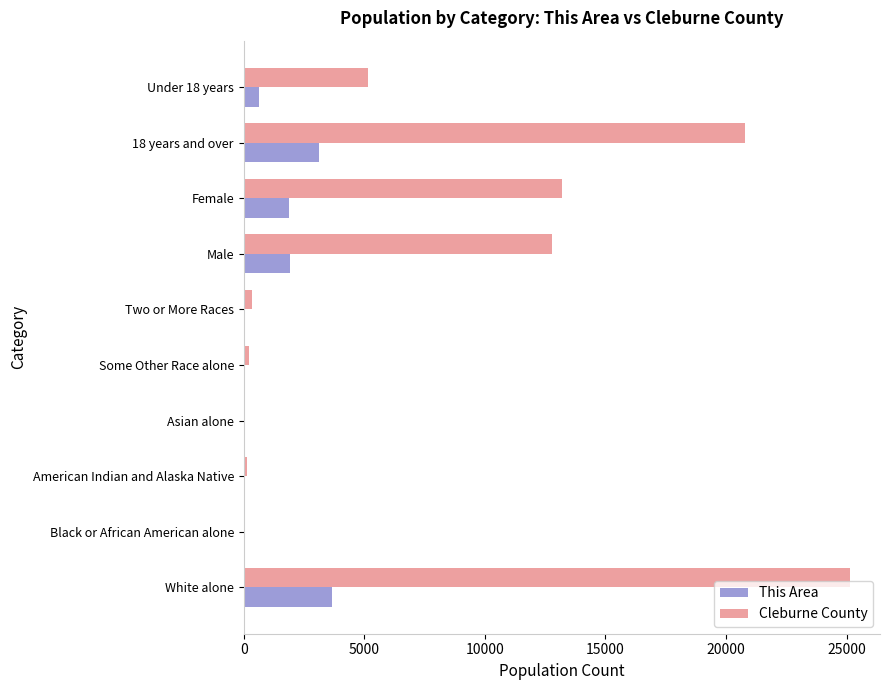

True or false: Cleburne County has a value of 12777 at Male.

True